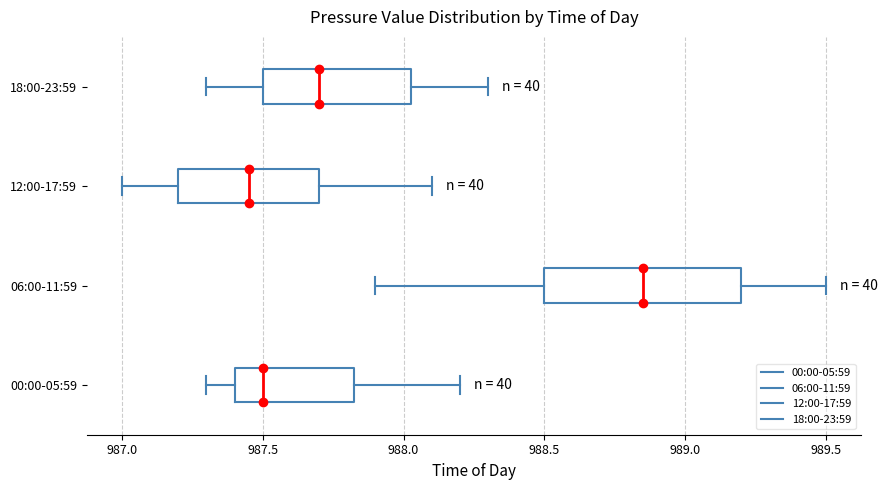

Reading bottom to top, read every box against the x-axis: the position of its median line, the range the box covers, and the ends of its whiskers. The values are not printed on the chart, so give them approximately, as read against the axis.

00:00-05:59: median 987.50, box 987.40 to 987.85, whiskers 987.30 to 988.20
06:00-11:59: median 988.85, box 988.50 to 989.20, whiskers 987.90 to 989.50
12:00-17:59: median 987.45, box 987.20 to 987.70, whiskers 987.00 to 988.10
18:00-23:59: median 987.70, box 987.50 to 988.05, whiskers 987.30 to 988.30